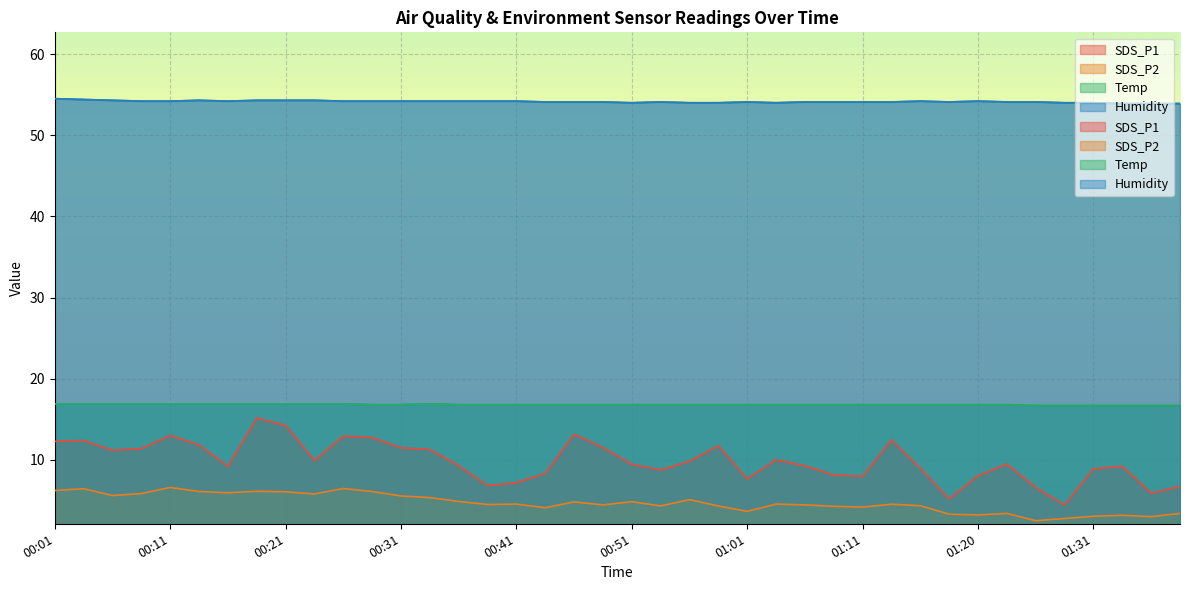

What is the label of the 20th point from the right?

00:51